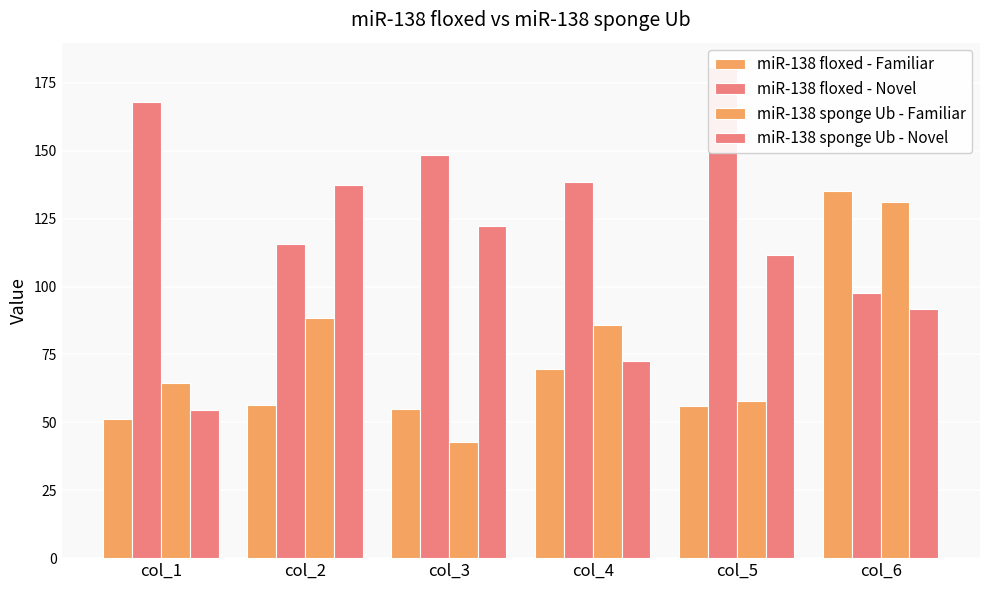

At col_5, list the series in order from smallest to largest.

miR-138 floxed - Familiar, miR-138 sponge Ub - Familiar, miR-138 sponge Ub - Novel, miR-138 floxed - Novel